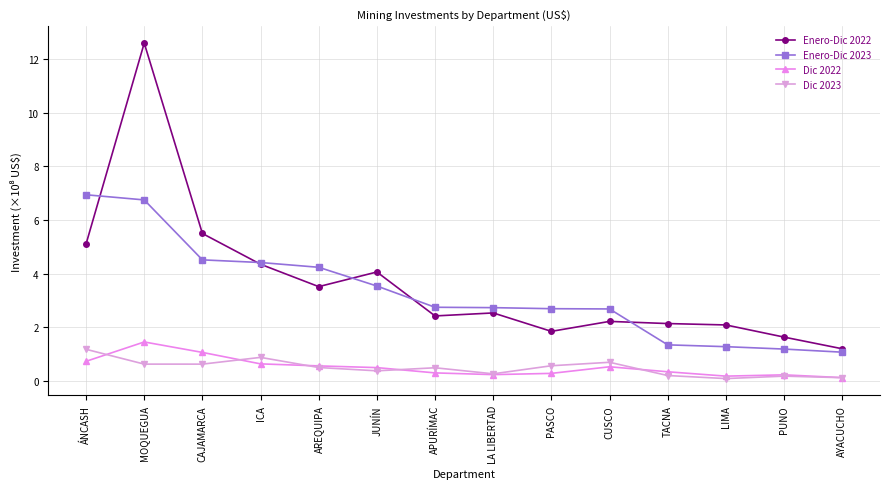

What is the difference between the highest and lowest values at ICA?

3.8